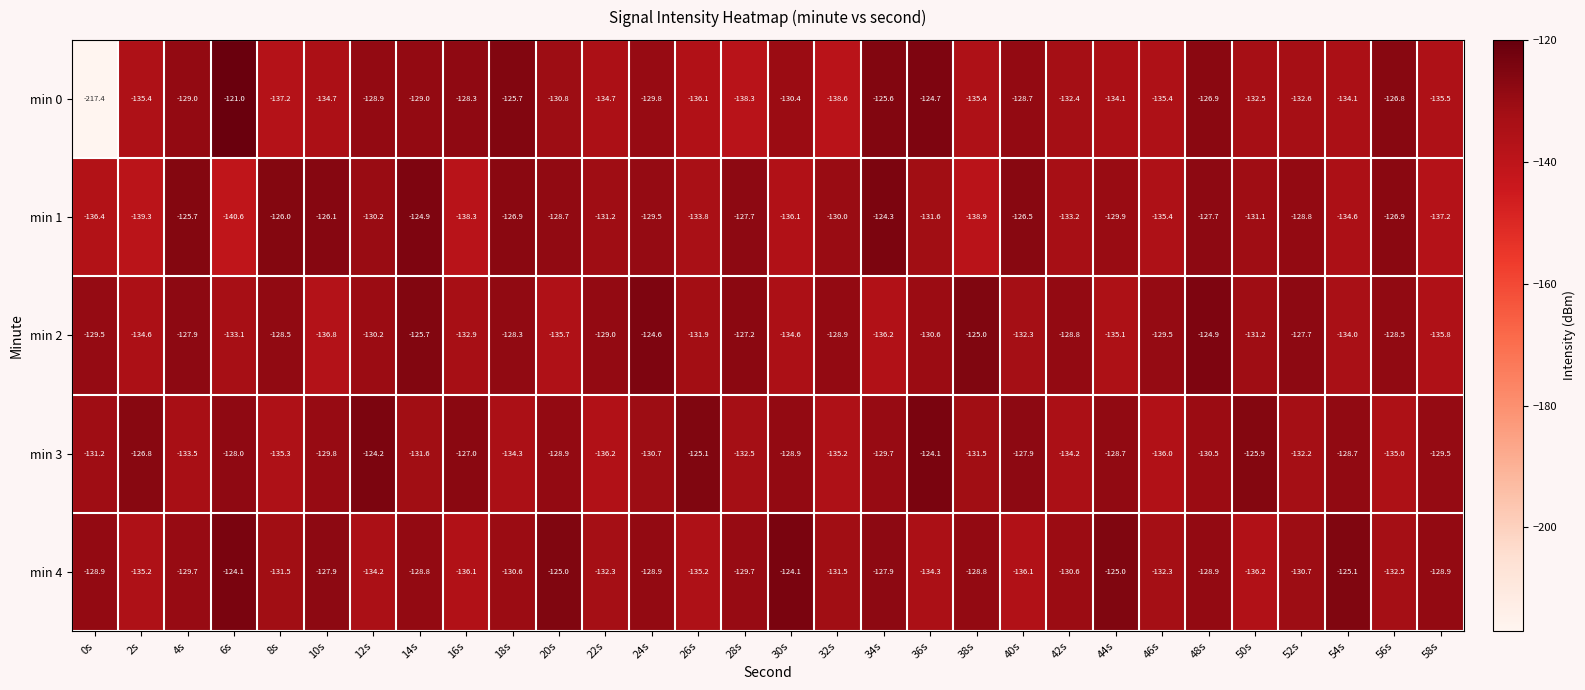

Which series has the widest spread of values?

min 0